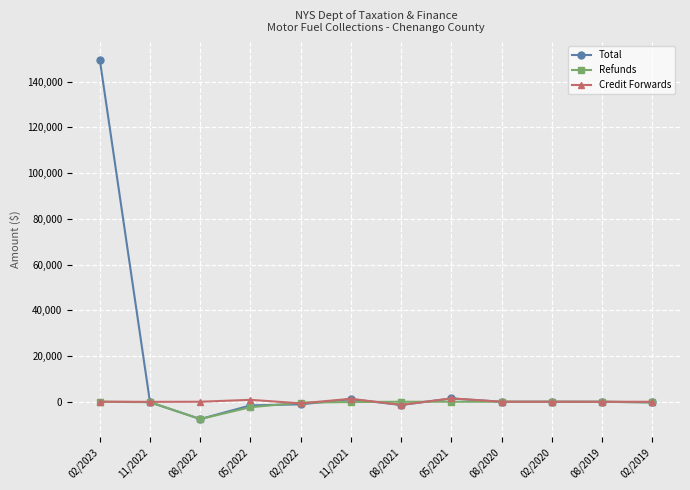

What is the label of the 8th point from the left?

05/2021